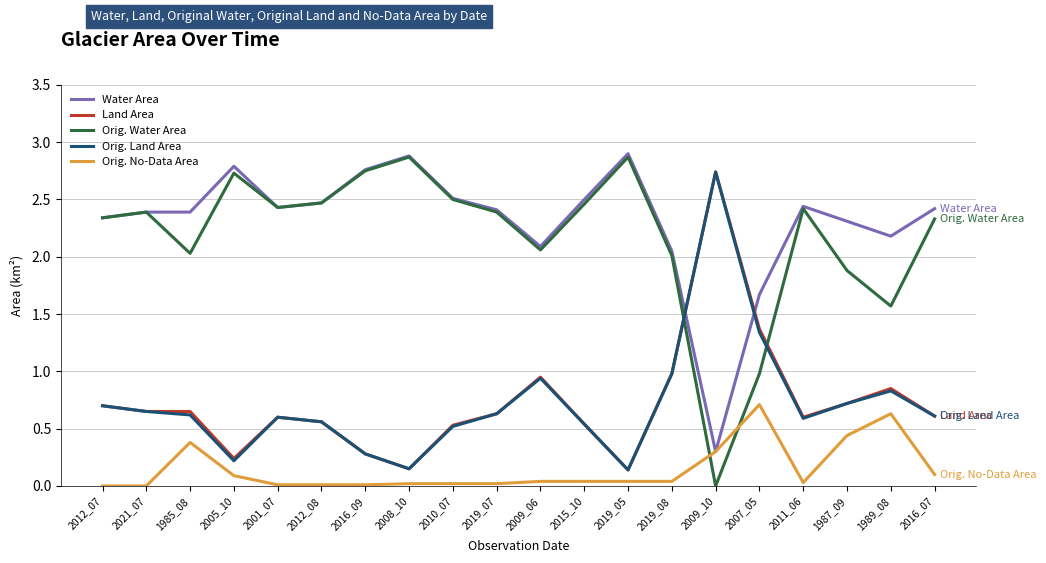

At which label is Land Area closest to 1?

2019_08